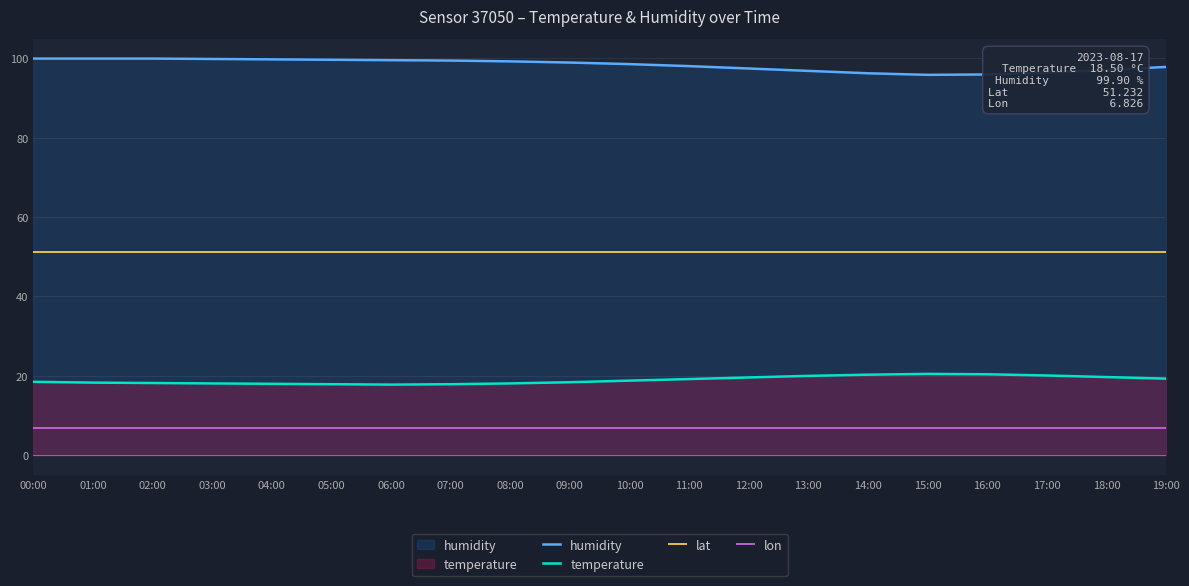

What is the difference between the highest and lowest values at 04:00?

92.9